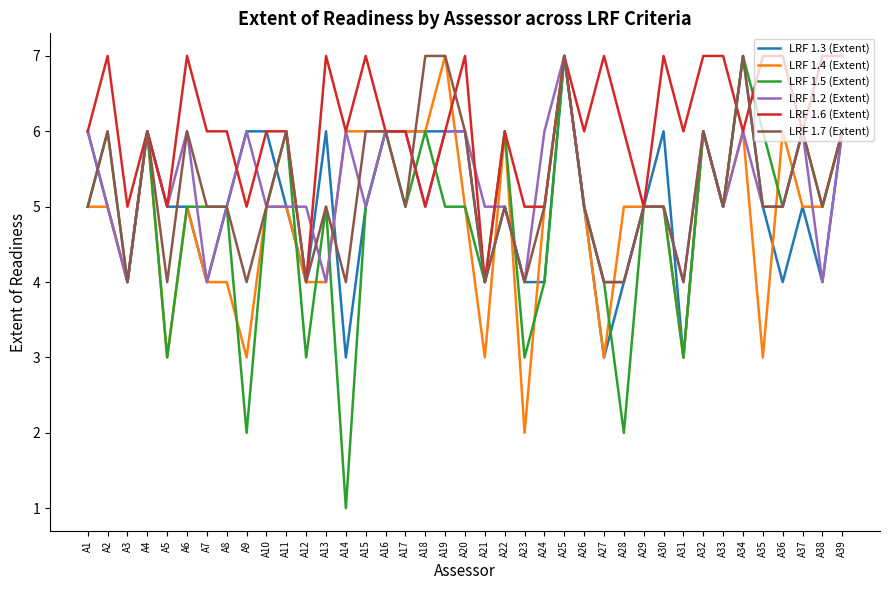

What is the difference between the LRF 1.6 (Extent) values at A34 and A32?

1